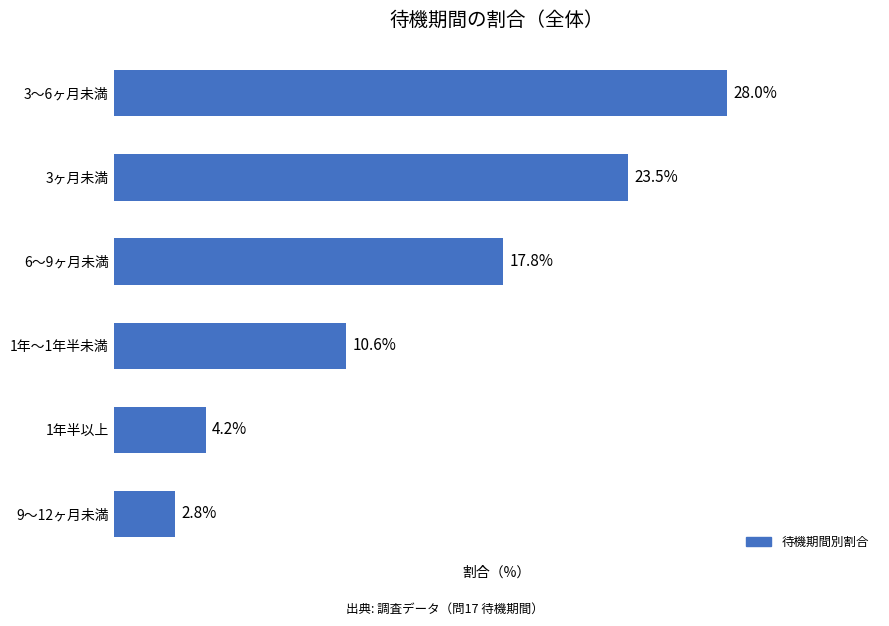

Rank the categories by value from highest to lowest.

3～6ヶ月未満, 3ヶ月未満, 6～9ヶ月未満, 1年～1年半未満, 1年半以上, 9～12ヶ月未満